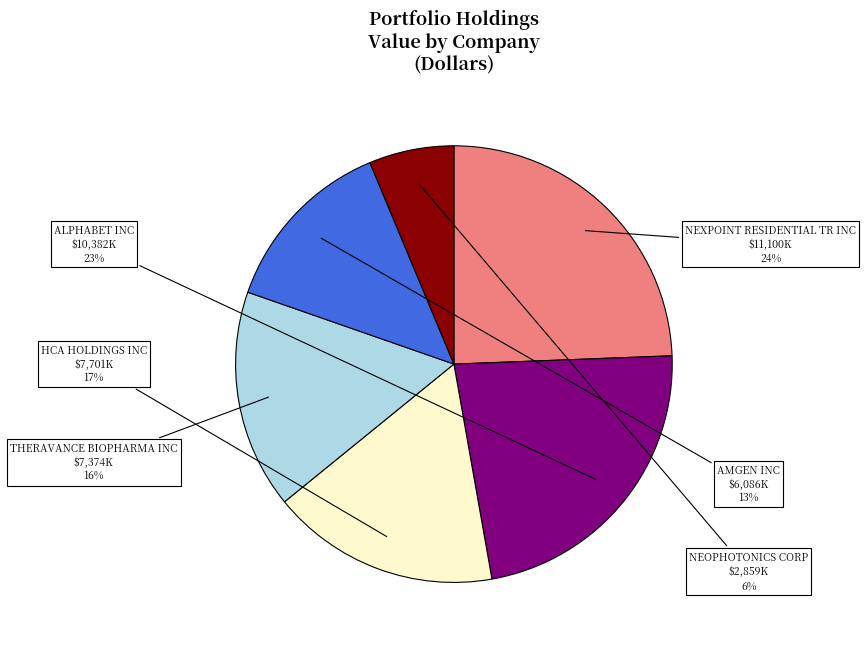

To the nearest percent, what is the difference between the ALPHABET INC and HCA HOLDINGS INC slice percentages?

6%